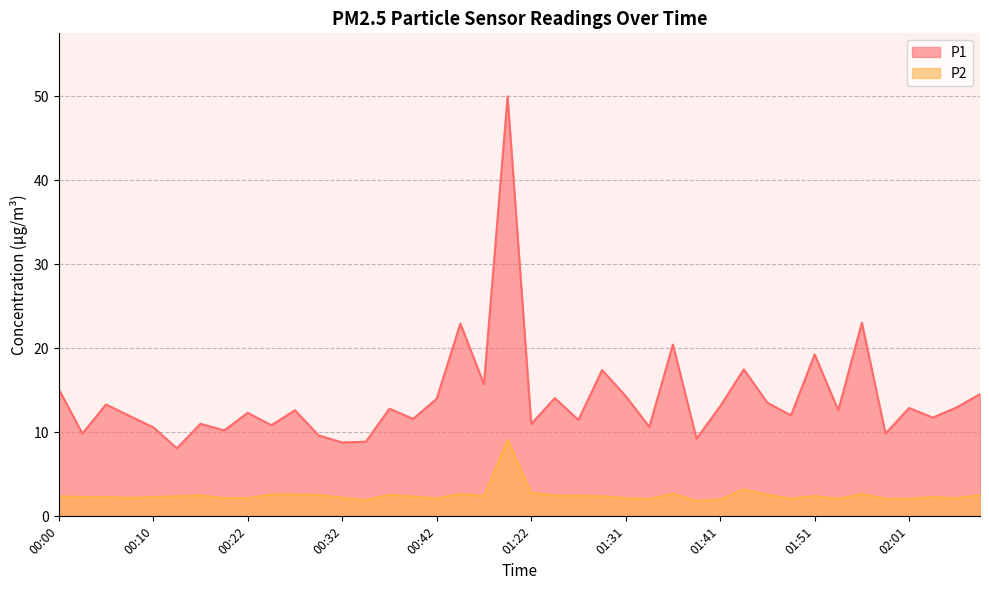

What is the smallest value displayed?

1.8